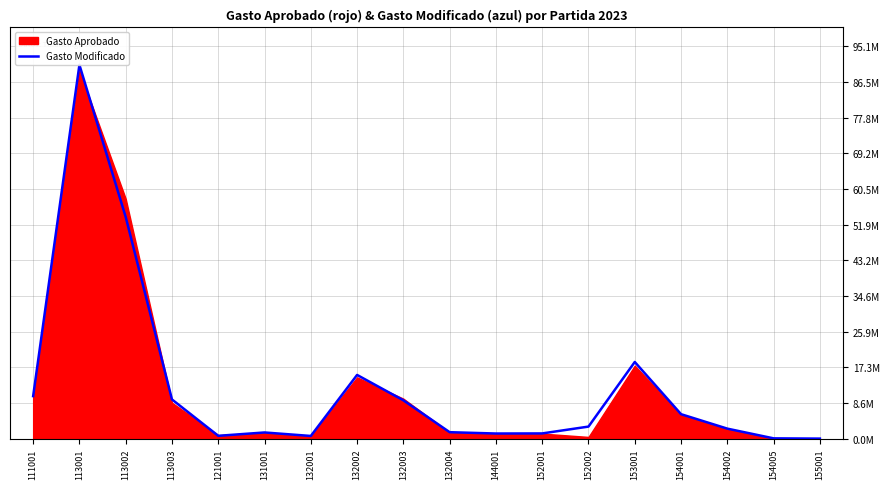

How many data points are less than 2925014?

9